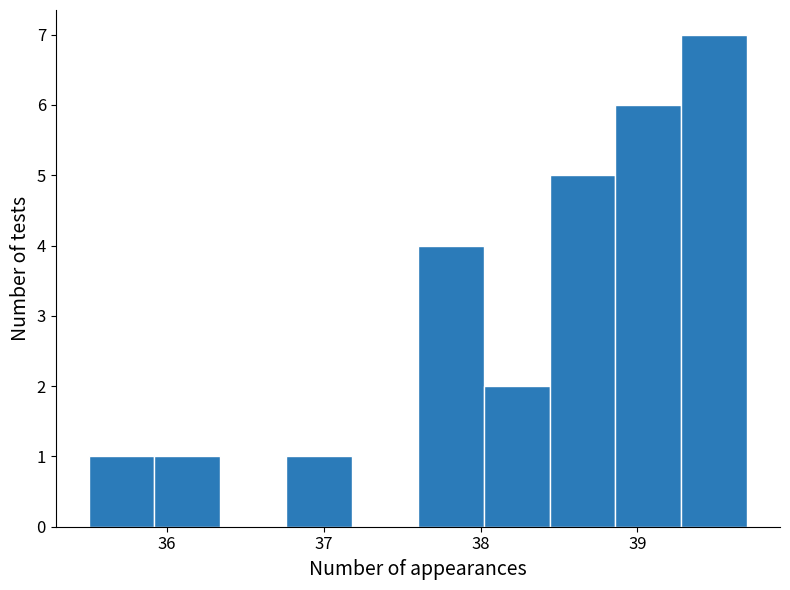

Over which range of the x-axis is the bar tallest?

39.28 to 39.70